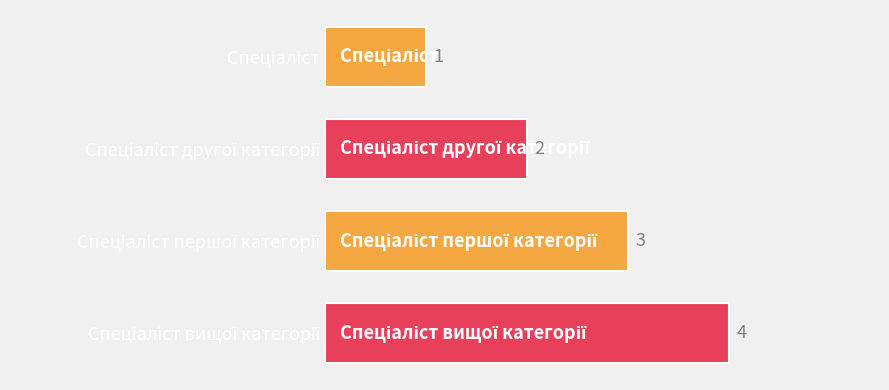

What is the value of the 3rd bar from the top?

3